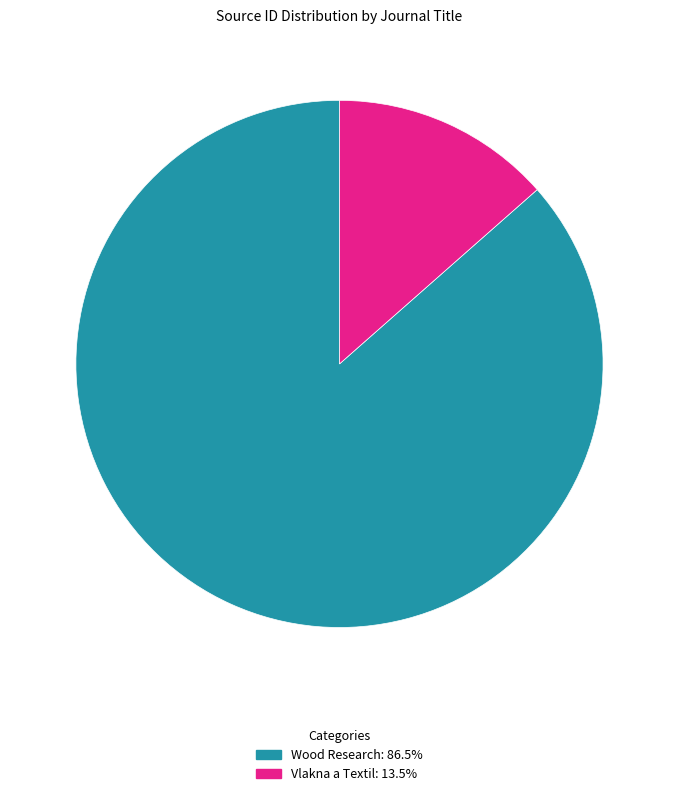

Is it true that Vlakna a Textil is 1% of the pie?

False